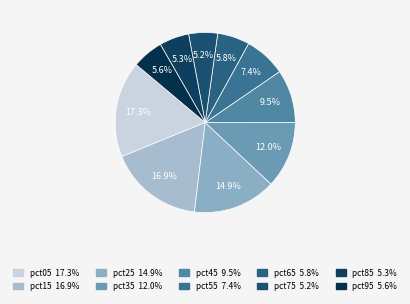

To the nearest percent, what portion does pct75 represent?

5%